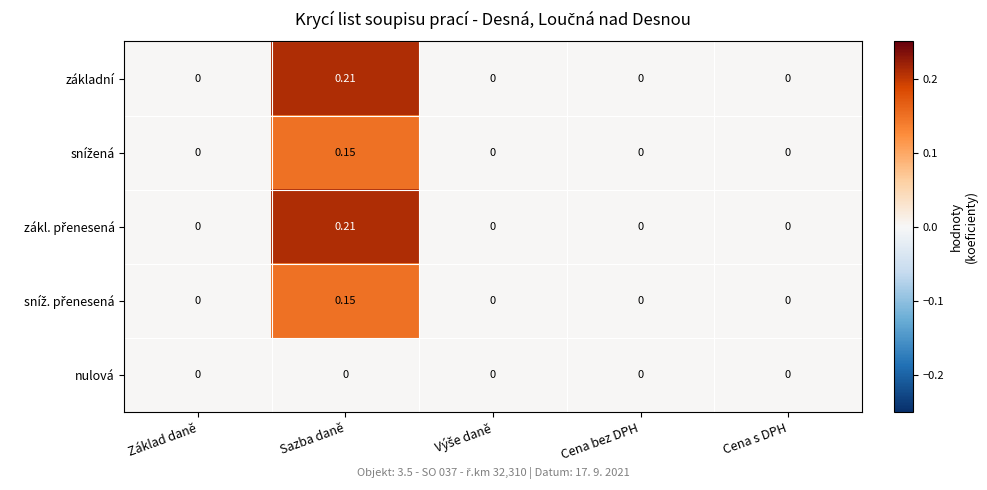

At which category is the sum across all series the highest?

Sazba daně